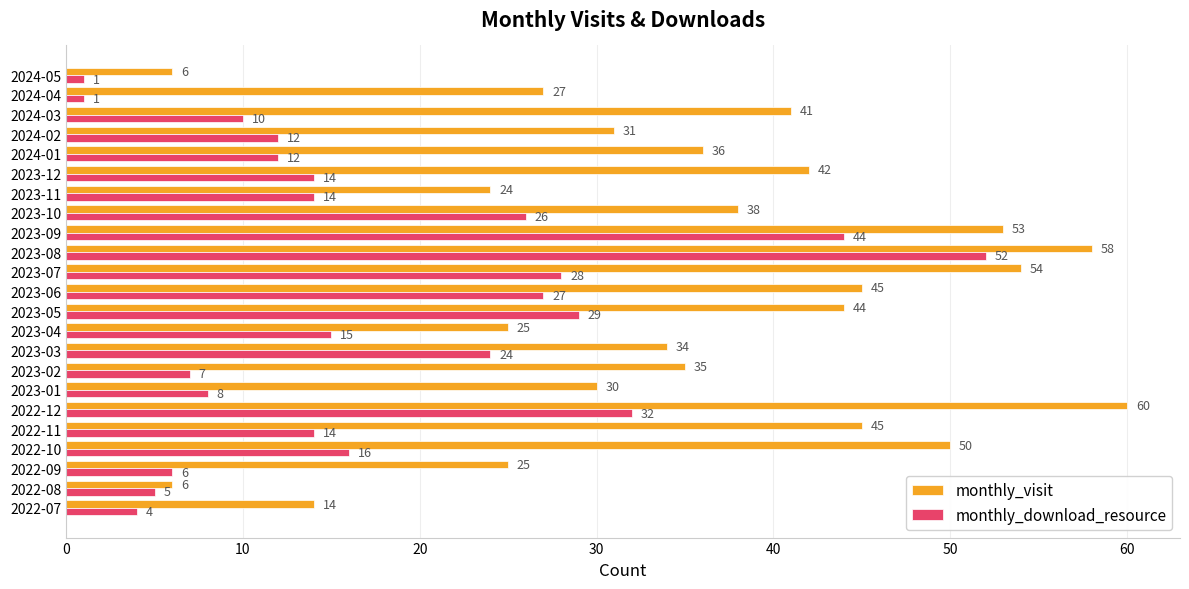

What are all the series names shown in the legend?

monthly_visit, monthly_download_resource